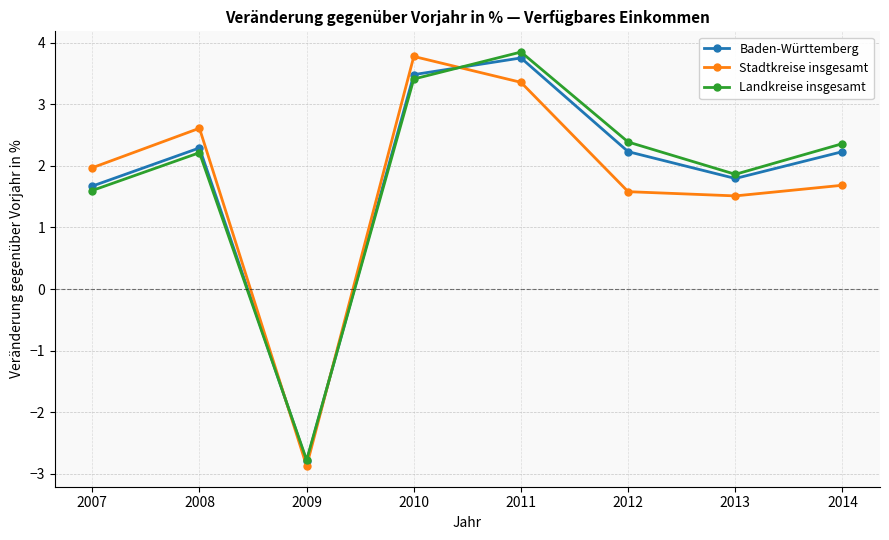

Reading right to left, transcribe all the data shown in this chart.

Baden-Württemberg: 2.2	1.8	2.2	3.8	3.5	-2.8	2.3	1.7
Stadtkreise insgesamt: 1.7	1.5	1.6	3.4	3.8	-2.9	2.6	2.0
Landkreise insgesamt: 2.4	1.9	2.4	3.8	3.4	-2.8	2.2	1.6